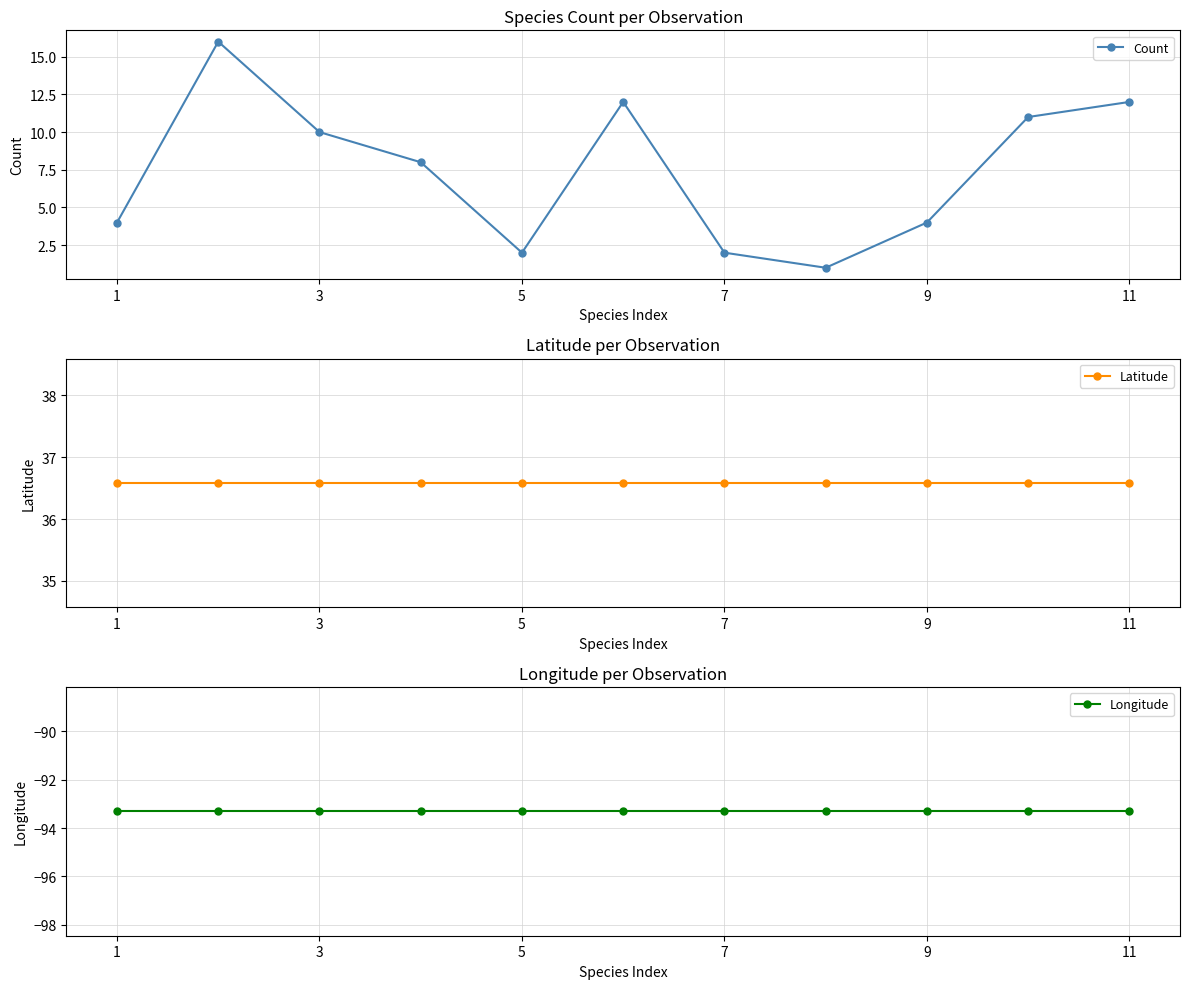

Does the chart display data point markers on the line(s)?

Yes